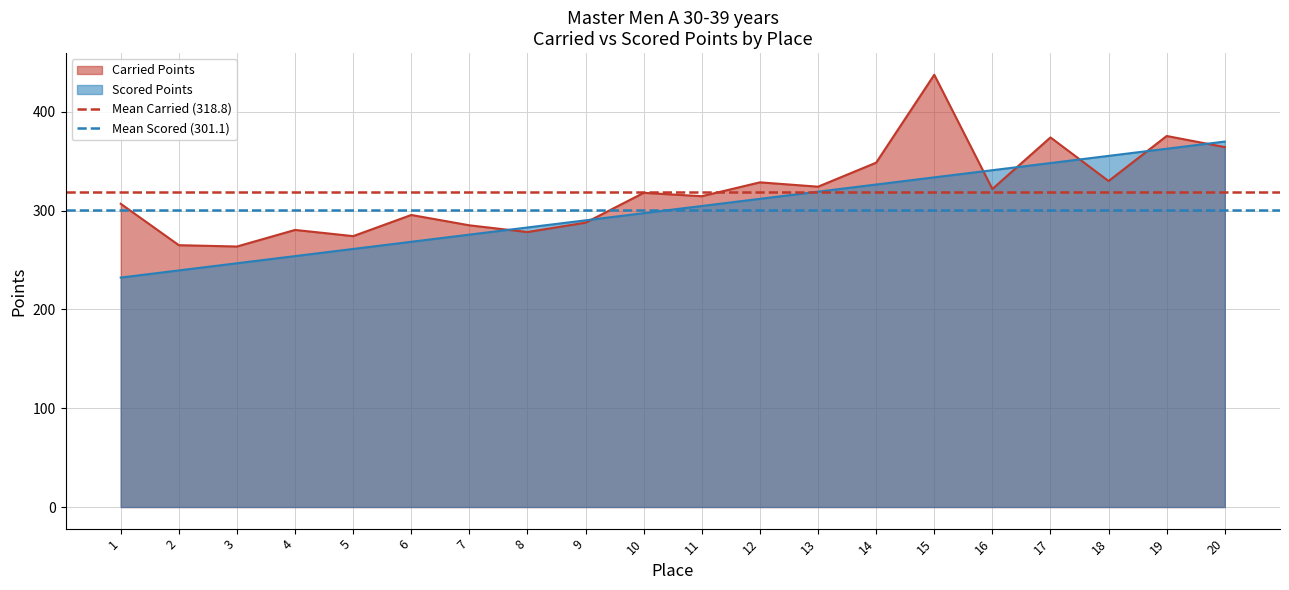

What is the average value of the Mean Carried (318.8) series?

318.8